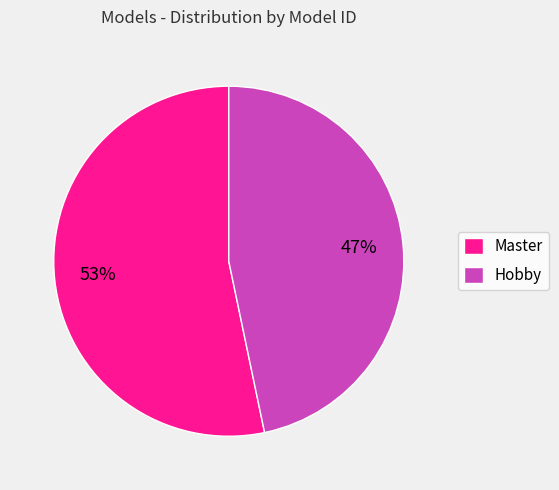

Which category has the biggest portion of the pie?

Master